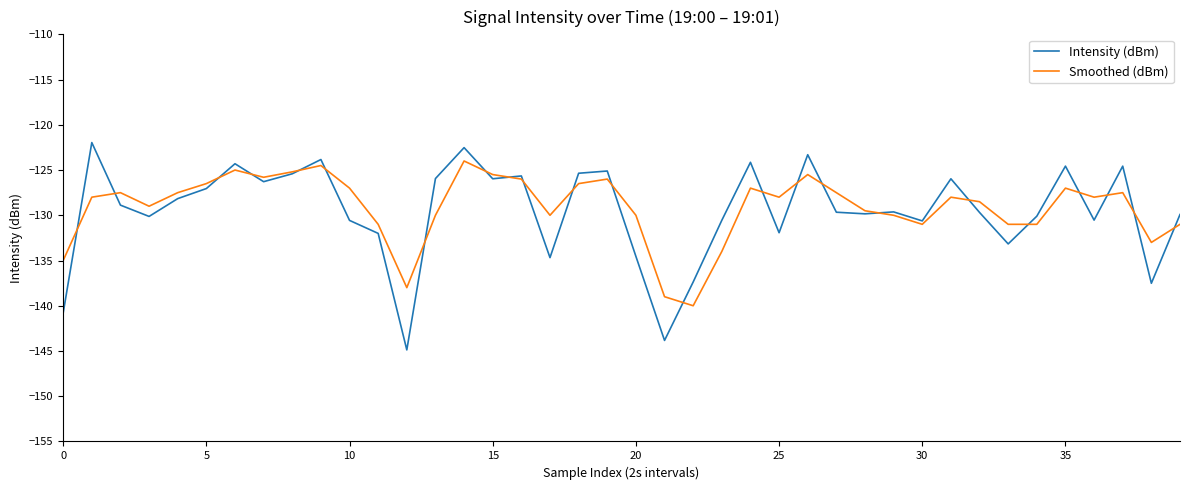

Which series has the largest range (max minus min)?

Intensity (dBm)